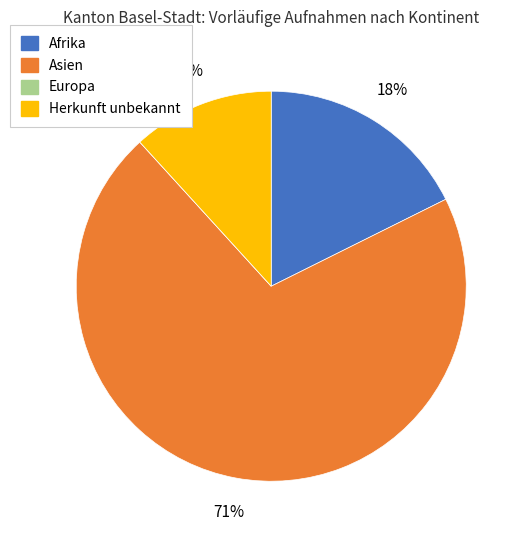

What percentage is the Afrika slice, to the nearest percent?

18%